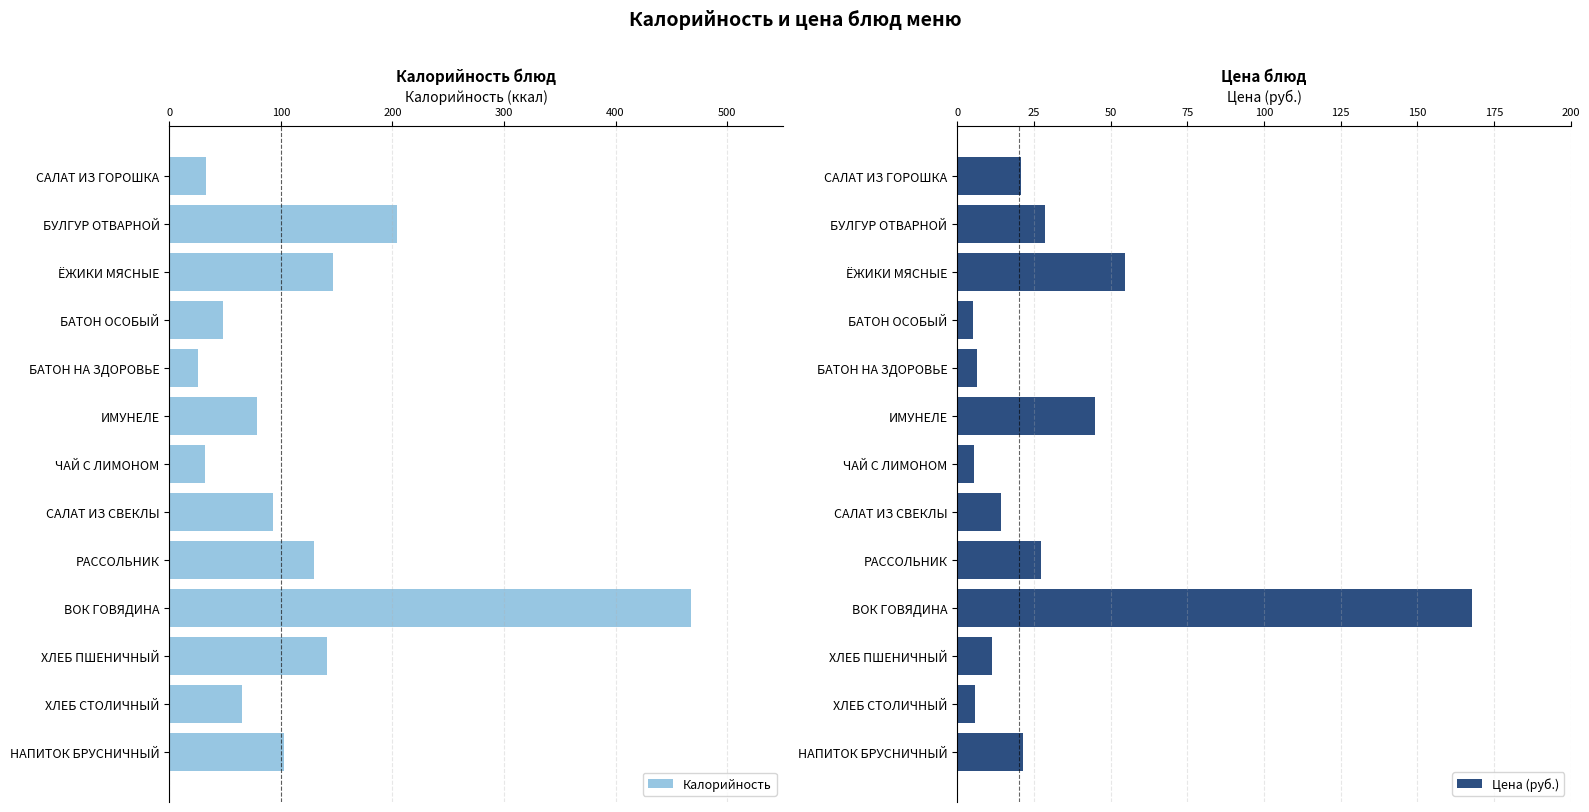

True or false: Калорийность has a value of 79 at ИМУНЕЛЕ.

True